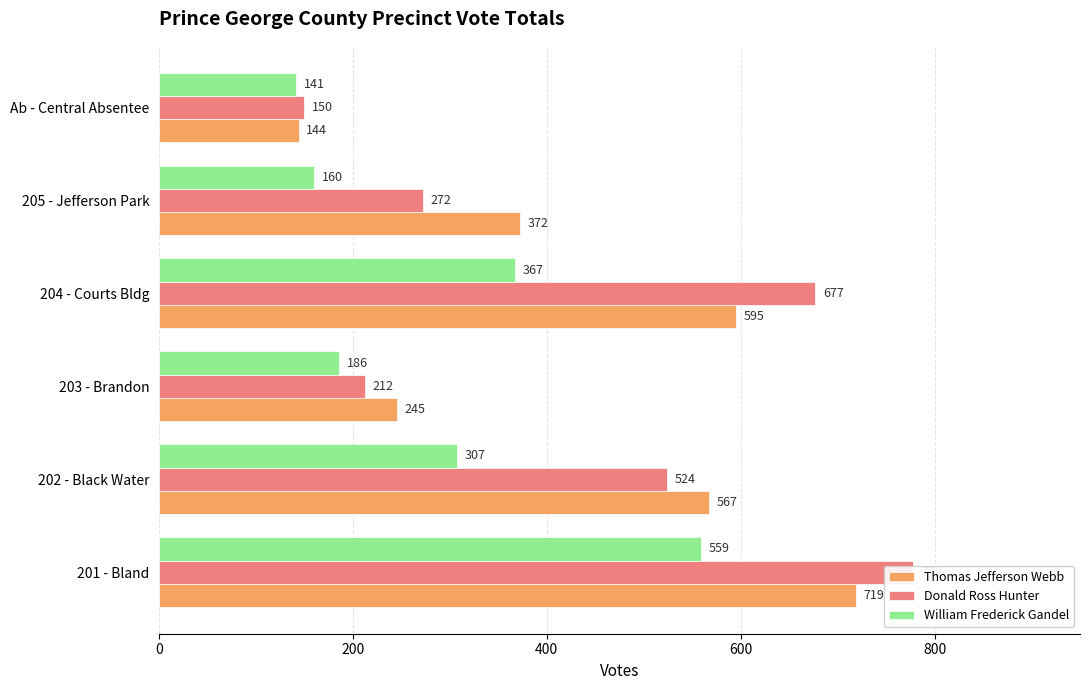

Read the Donald Ross Hunter value at 201 - Bland.

778